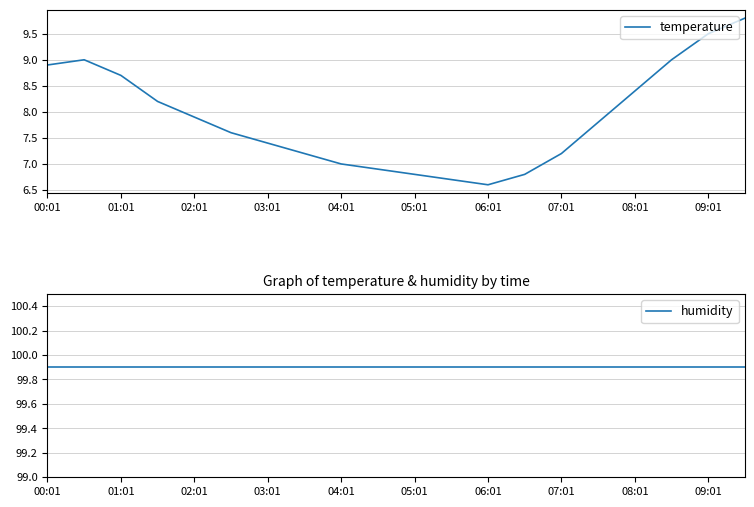

Where does the temperature series first go above 7?

00:01